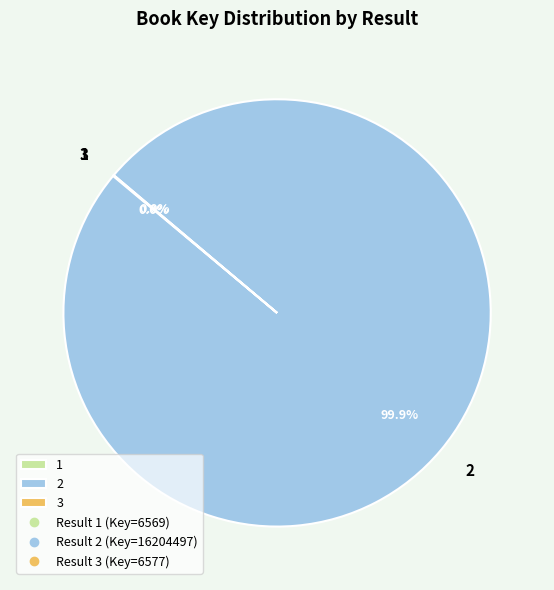

Does any single category account for the majority?

Yes